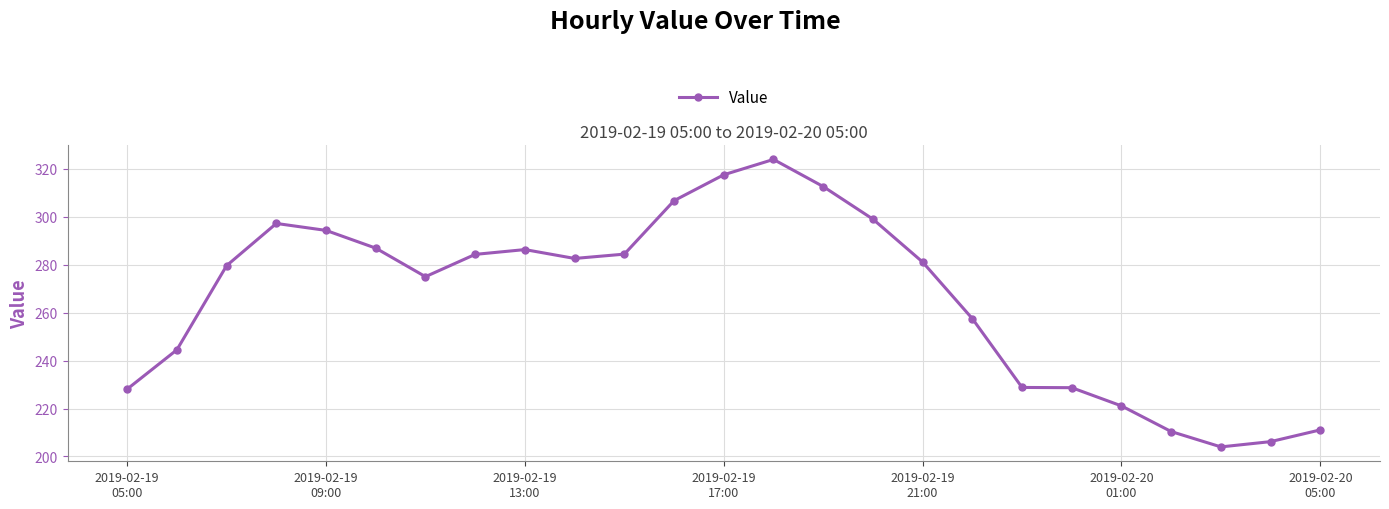

What is the difference between the maximum and minimum values?

119.9